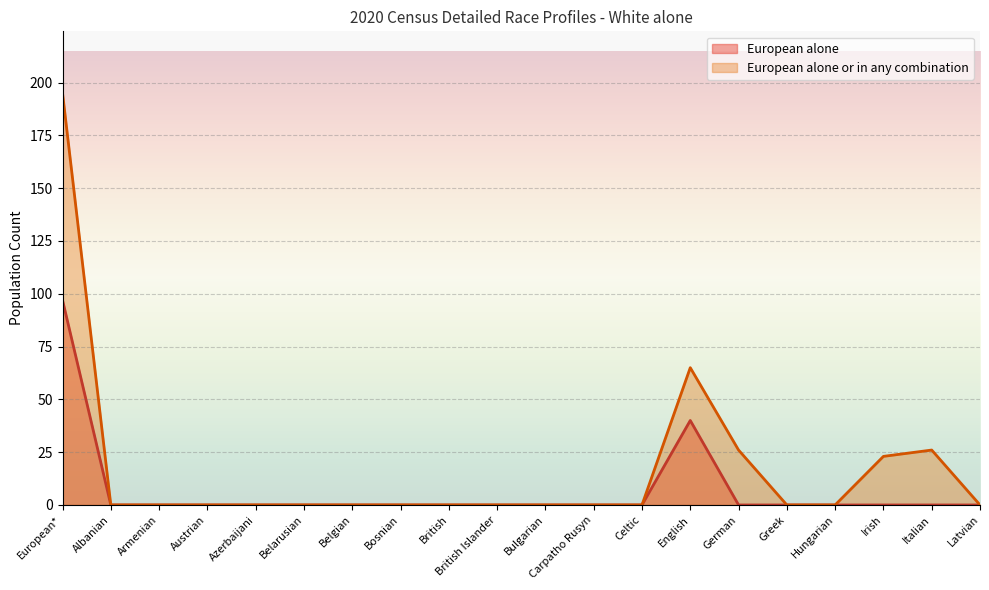

Reading left to right, transcribe all the data shown in this chart.

European alone: European*=97	Albanian=0	Armenian=0	Austrian=0	Azerbaijani=0	Belarusian=0	Belgian=0	Bosnian=0	British=0	British Islander=0	Bulgarian=0	Carpatho Rusyn=0	Celtic=0	English=40	German=0	Greek=0	Hungarian=0	Irish=0	Italian=0	Latvian=0
European alone or in any combination: European*=195	Albanian=0	Armenian=0	Austrian=0	Azerbaijani=0	Belarusian=0	Belgian=0	Bosnian=0	British=0	British Islander=0	Bulgarian=0	Carpatho Rusyn=0	Celtic=0	English=65	German=26	Greek=0	Hungarian=0	Irish=23	Italian=26	Latvian=0